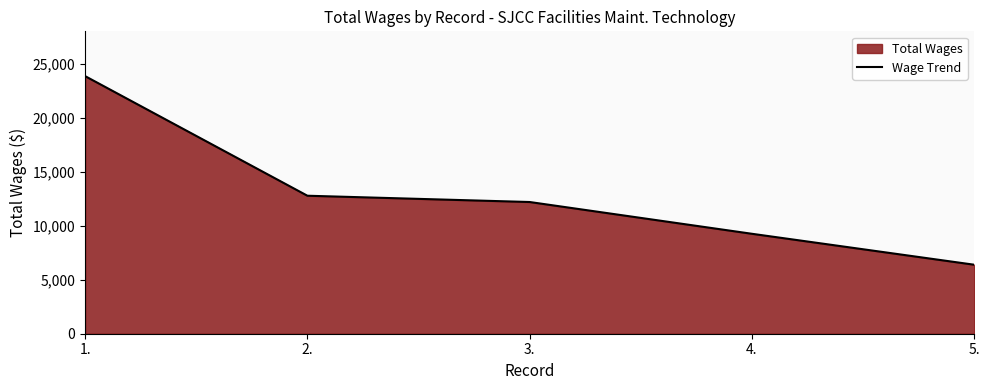

Between 3. and 5., which is larger?

3.